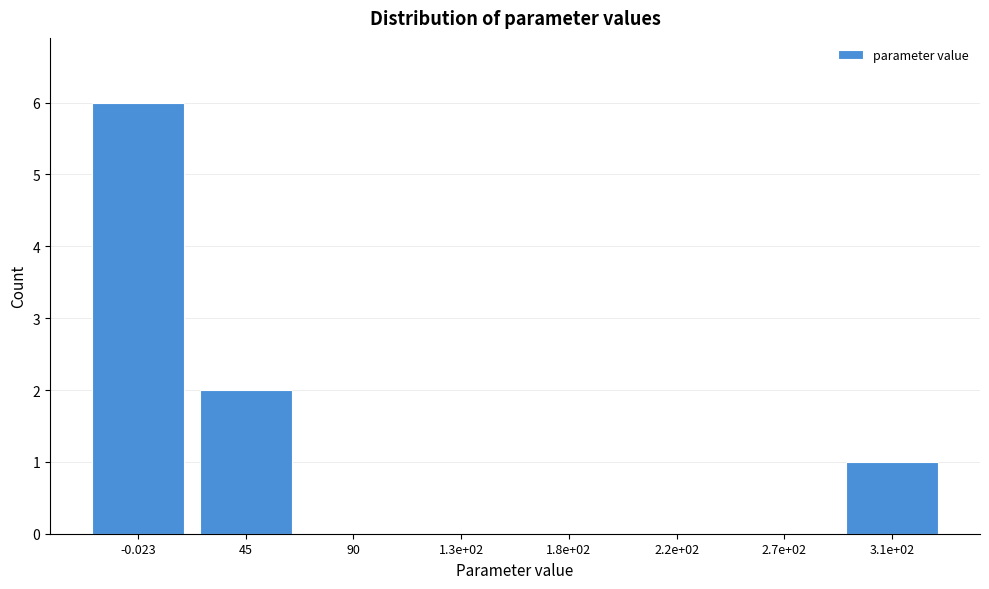

Reading left to right, what are all the values shown in this chart?

-0.023=6	45=2	90=0	1.3e+02=0	1.8e+02=0	2.2e+02=0	2.7e+02=0	3.1e+02=1